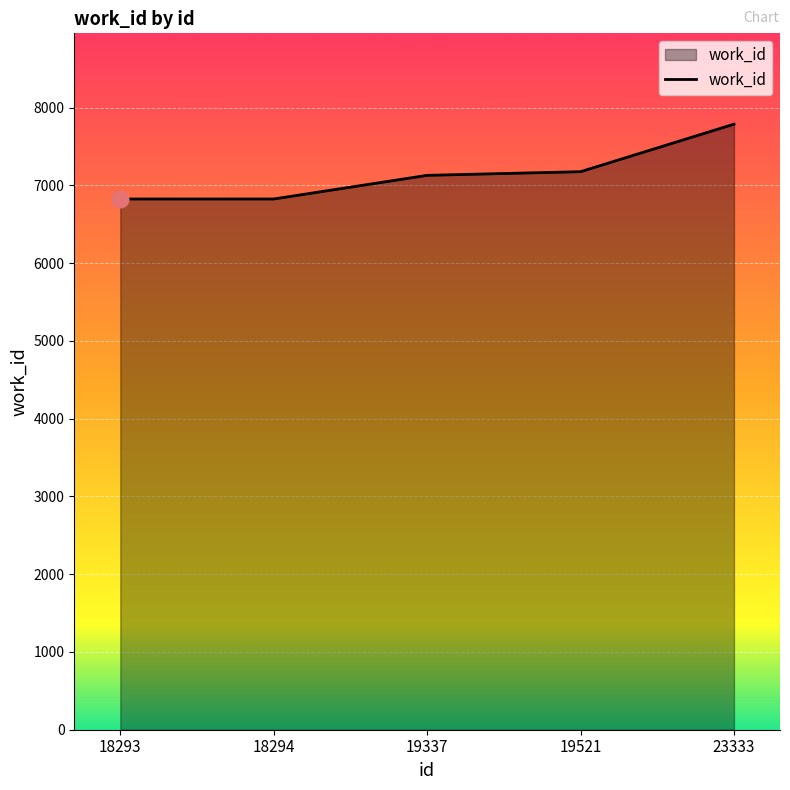

What is the maximum value shown in the chart?

7786